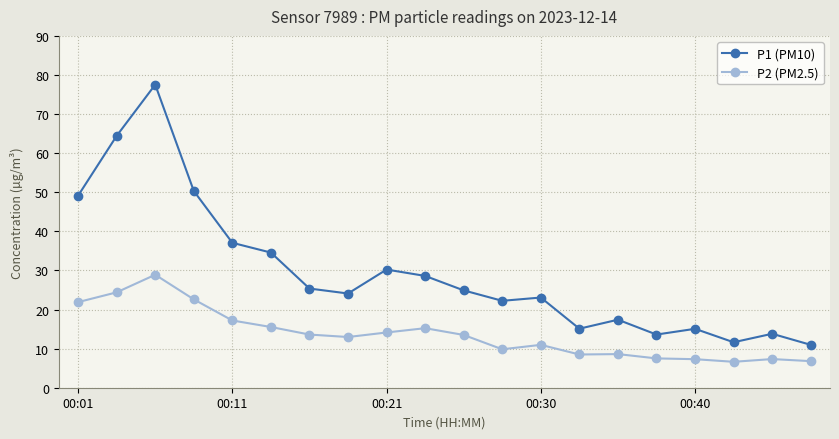

What is the sum of all P1 (PM10) values?

589.1